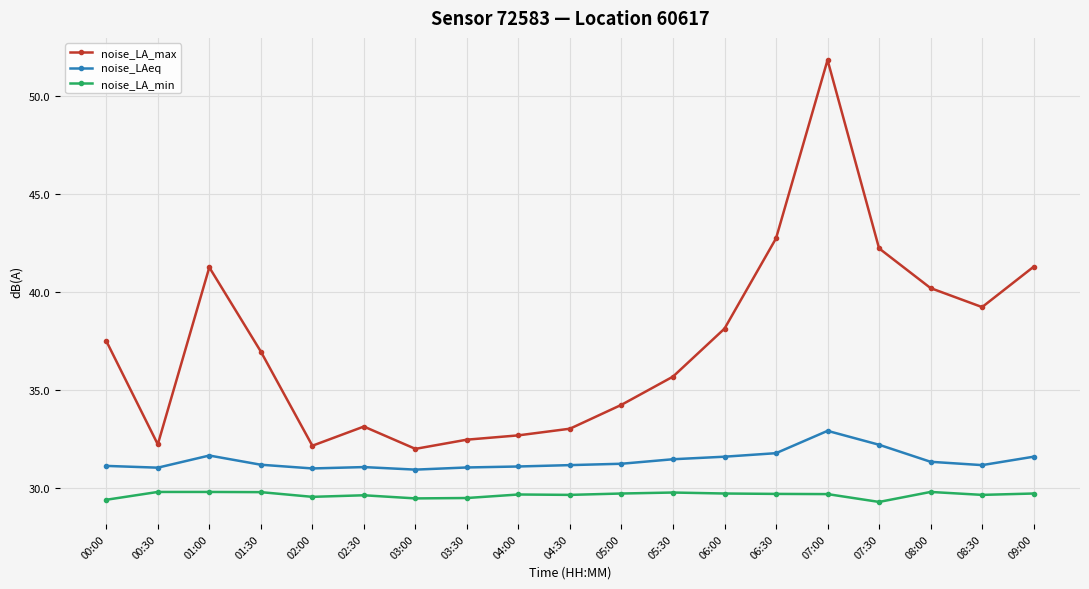

Rank the series at 03:00 from highest to lowest value.

noise_LA_max, noise_LAeq, noise_LA_min